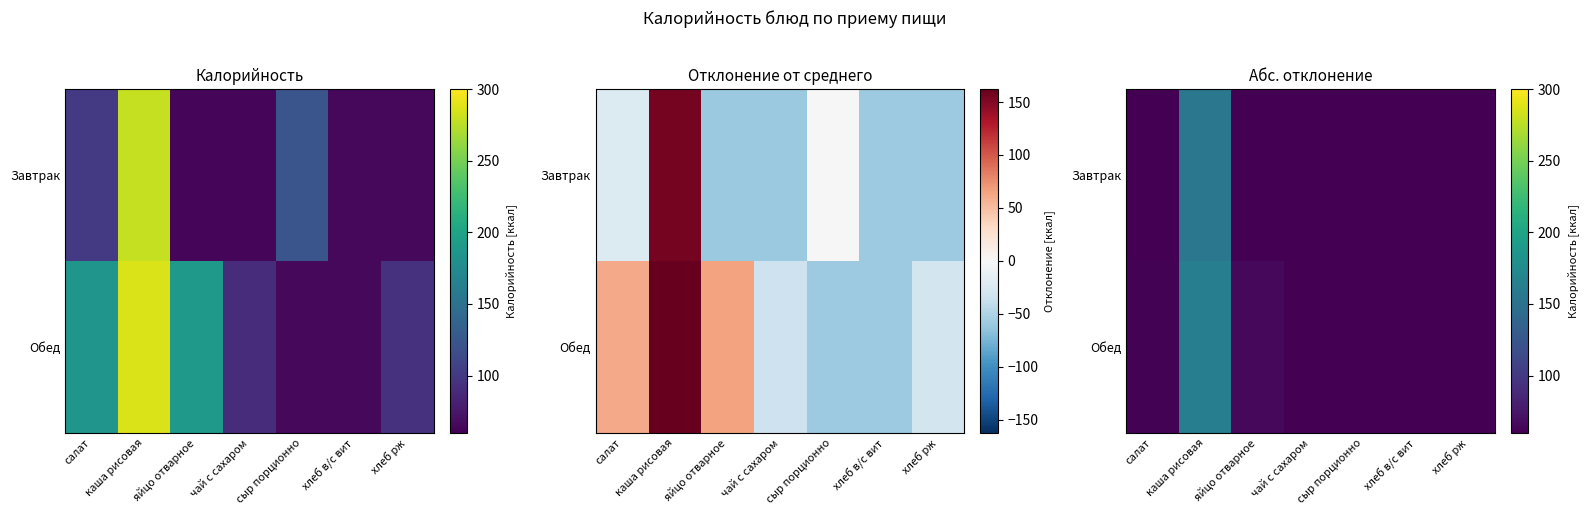

At how many categories does at least one series exceed 111?

1